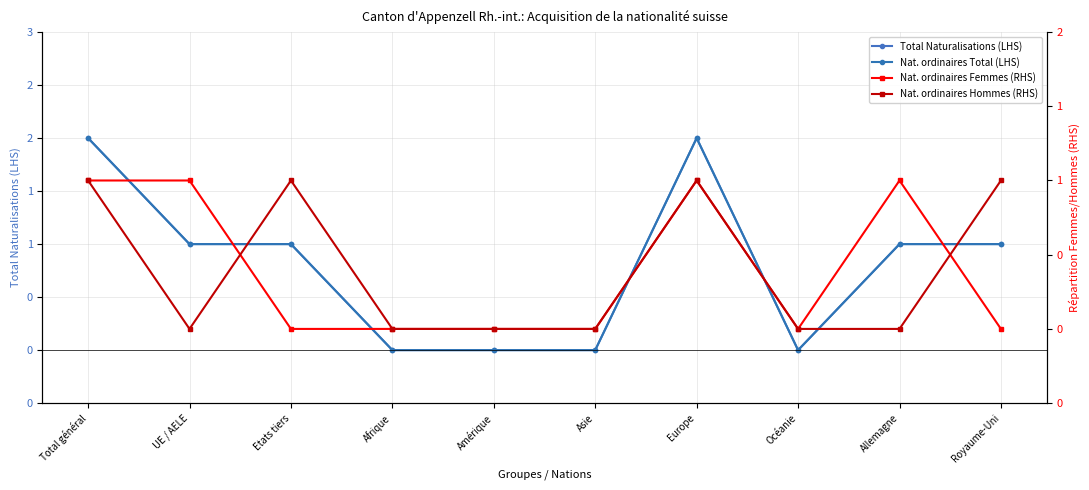

Is it true that Nat. ordinaires Femmes (RHS) equals 0 at Océanie?

True